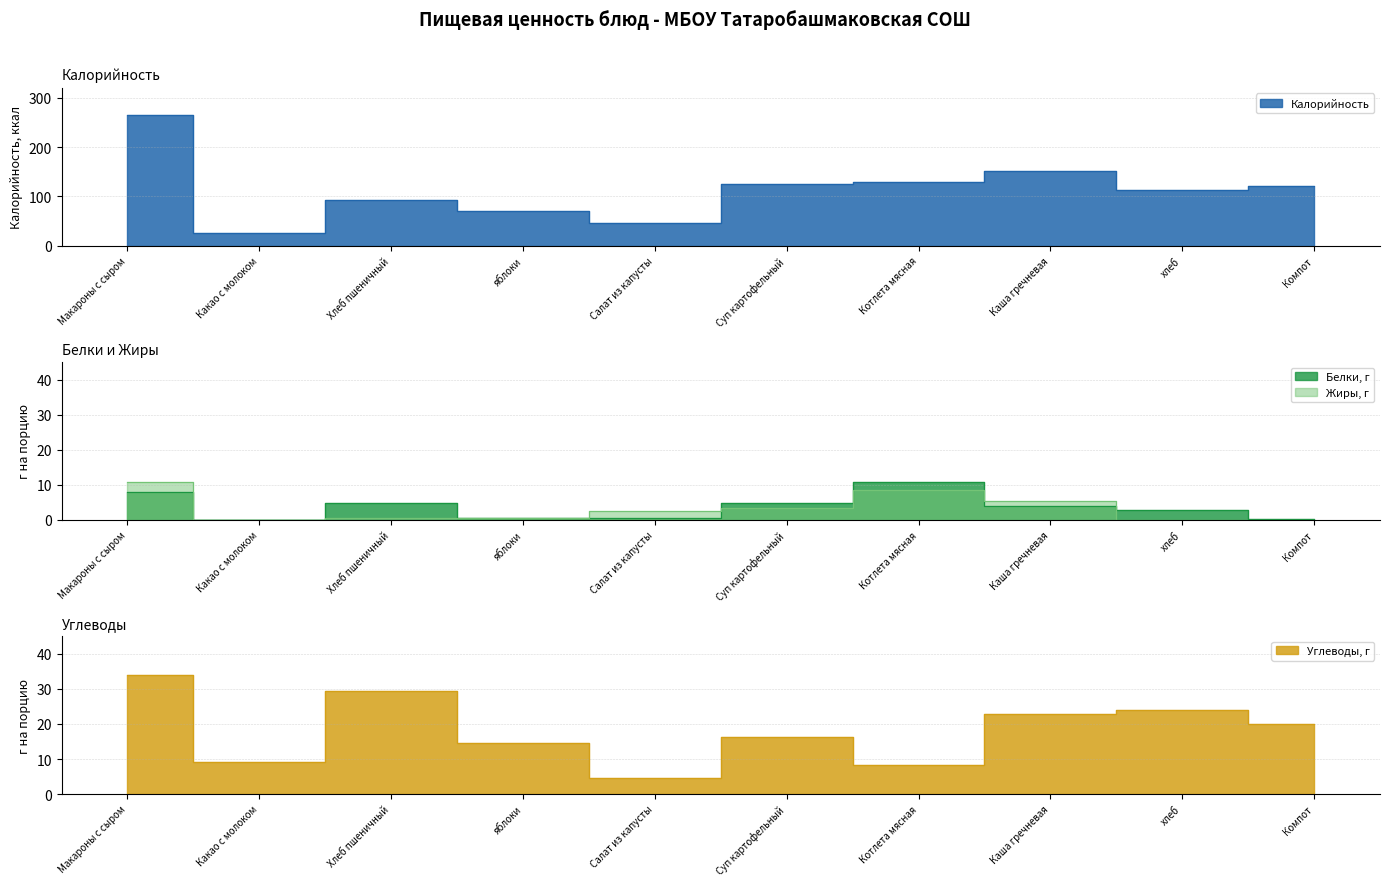

True or false: Калорийность has a value of 129.4 at Хлеб пшеничный.

False